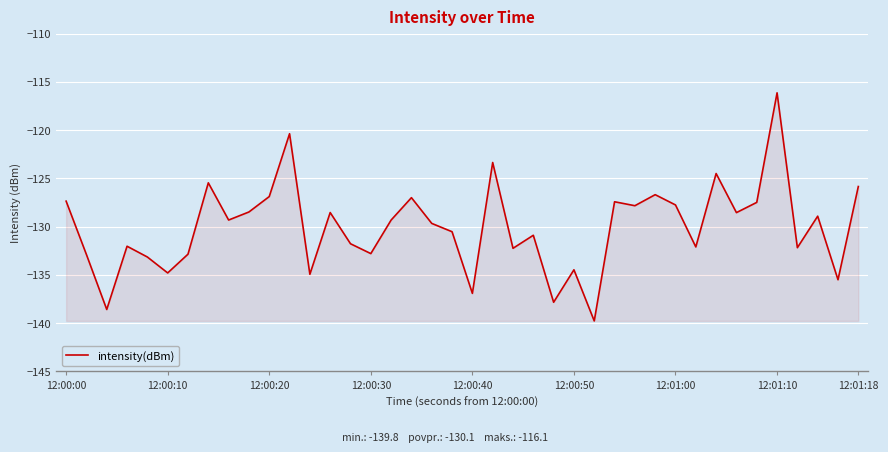

How many lines are shown in the chart?

1